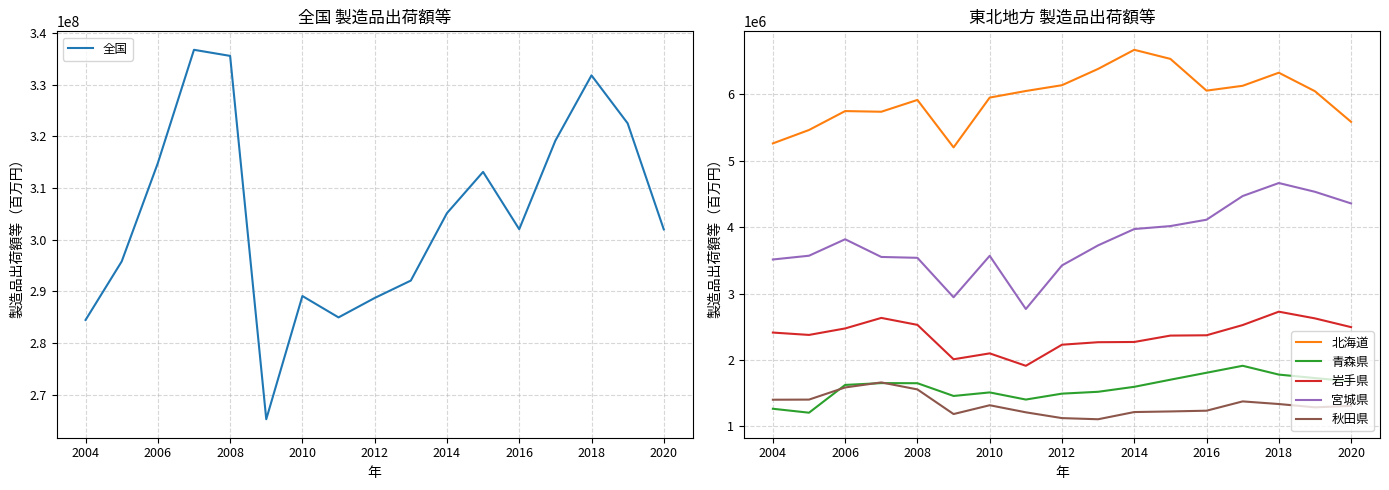

Reading left to right, transcribe all the data shown in this chart.

全国: 284472147	295800300	314834621	336756635	335578825	265259031	289107683	284968753	288727639	292092130	305139989	313128563	302035590	319166725	331809377	322533418	302003273
北海道: 5262648	5464682	5749592	5739595	5917424	5202551	5952864	6052133	6139425	6385147	6672809	6535855	6057594	6130693	6327627	6048894	5587227
青森県: 1264566	1205148	1623612	1651106	1649446	1457403	1510719	1403203	1492347	1520298	1595132	1702308	1807044	1912133	1779322	1727106	1676471
岩手県: 2412545	2377009	2474696	2633458	2528404	2010170	2099077	1911917	2229565	2267151	2270696	2366978	2371678	2525650	2727177	2626206	2494299
宮城県: 3513591	3570238	3818410	3551616	3538700	2944135	3568922	2767306	3424202	3726535	3972171	4017070	4112832	4469649	4665553	4533565	4357999
秋田県: 1400805	1402567	1585560	1661481	1555844	1184799	1317579	1210954	1123642	1106465	1214936	1224139	1235285	1375450	1335769	1286172	1307827